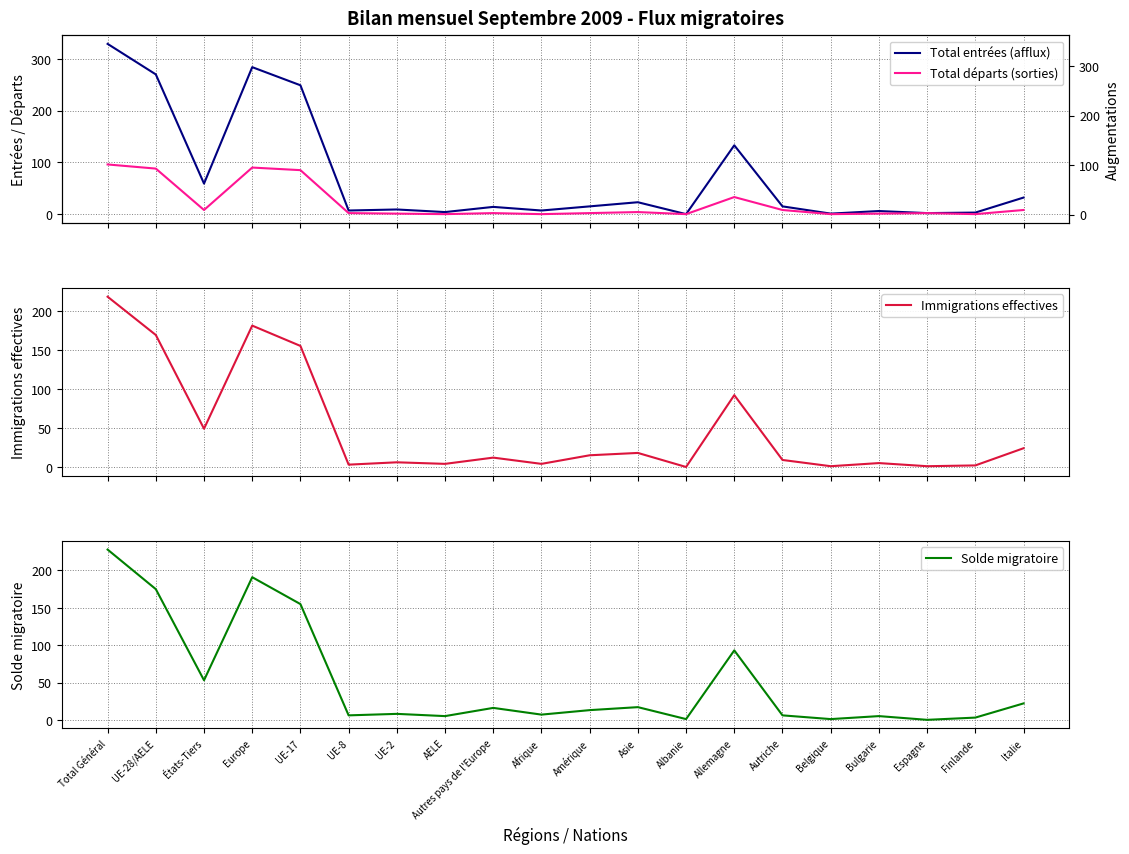

How many data points does each series have?

20